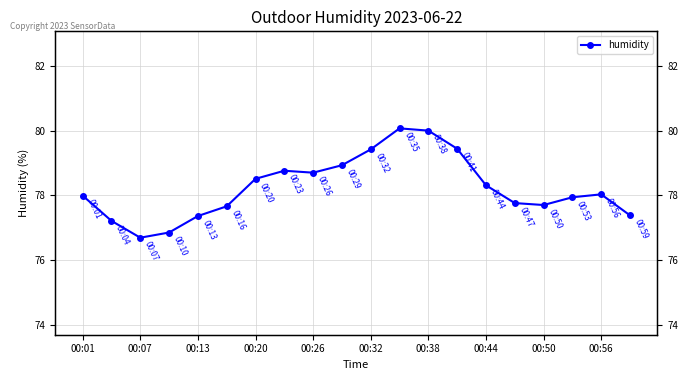

How many interior local peaks (higher than both neighbors) does the data have?

3